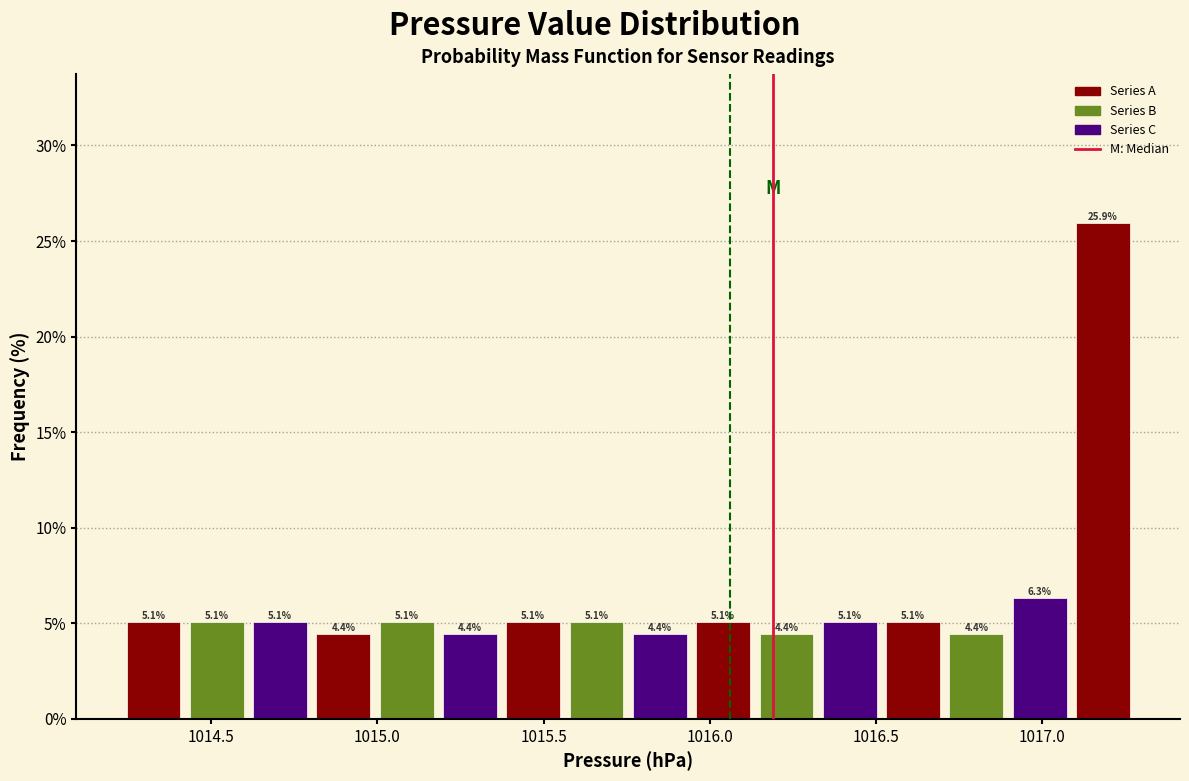

Around what value on the x-axis is the tallest bar? Give the approximate position of its centre, as read against the axis.

1017.20